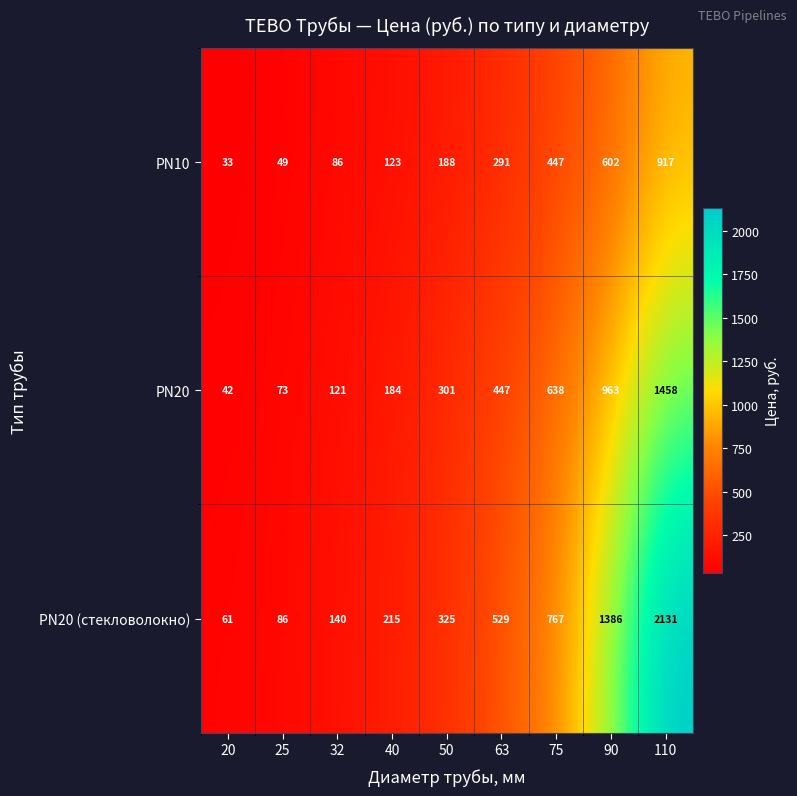

Which series has the largest total across all categories?

PN20 (стекловолокно)